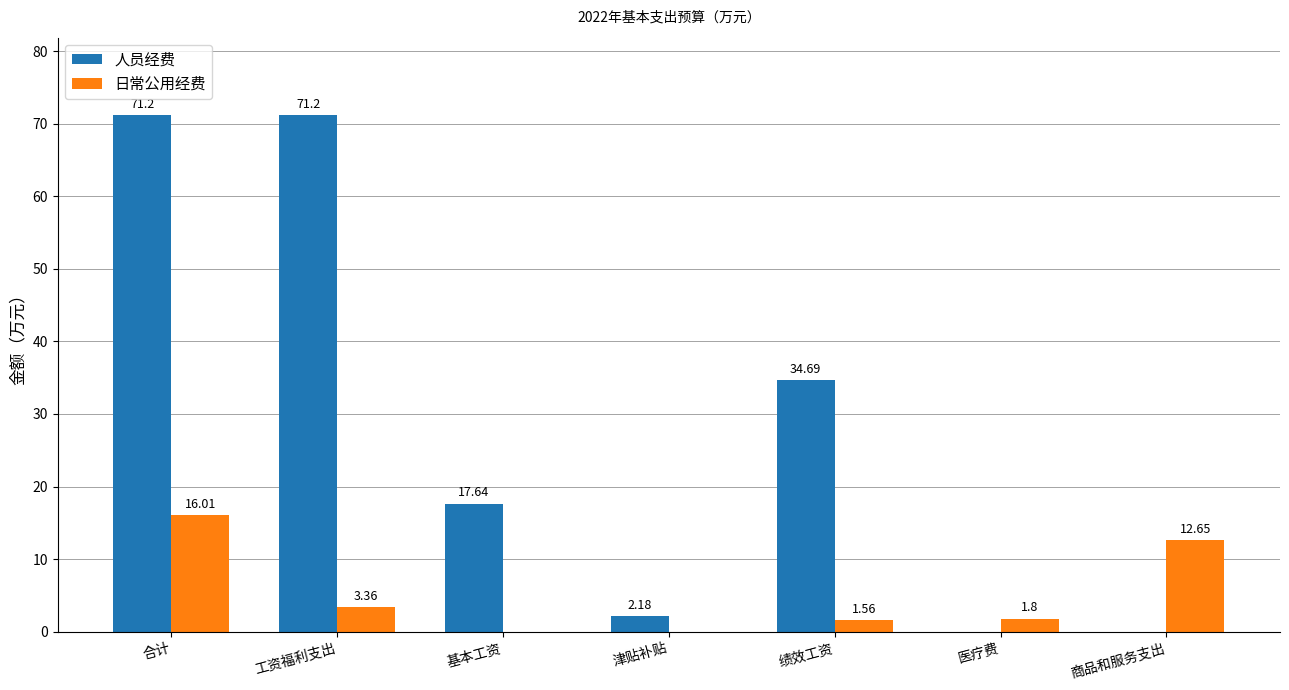

Which series changed the most between 工资福利支出 and 绩效工资?

人员经费